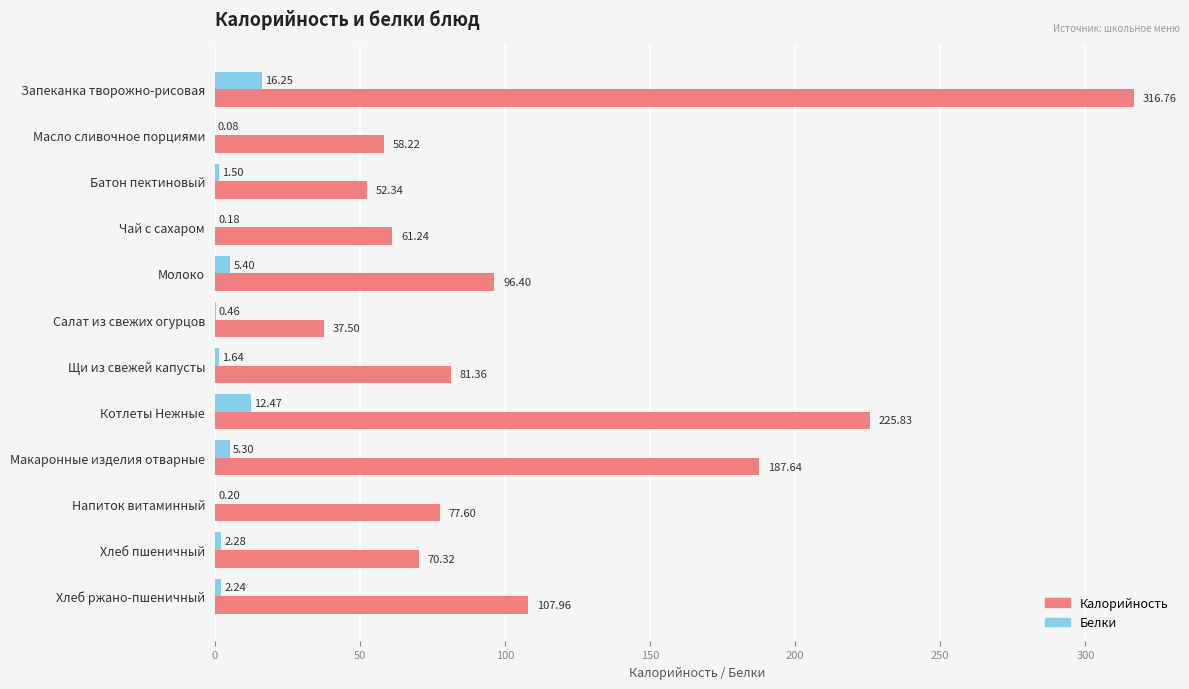

How many values in the Белки series exceed 2?

6